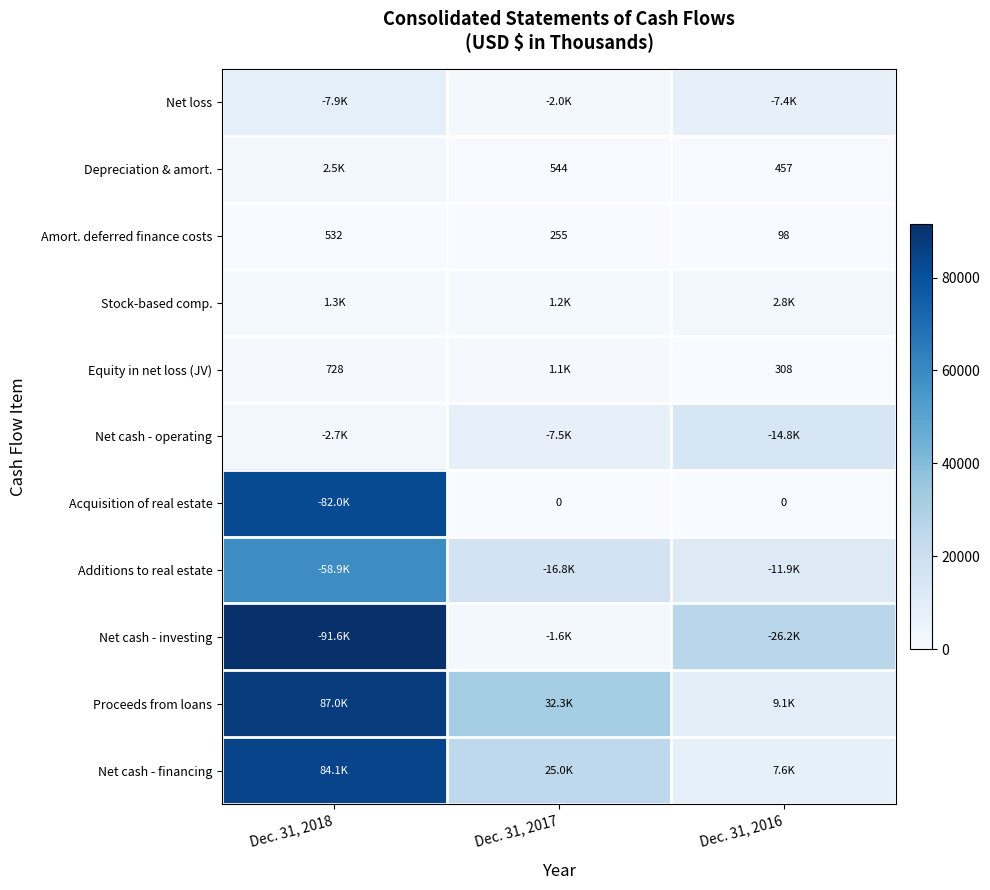

What is the maximum value shown in the chart?

91622